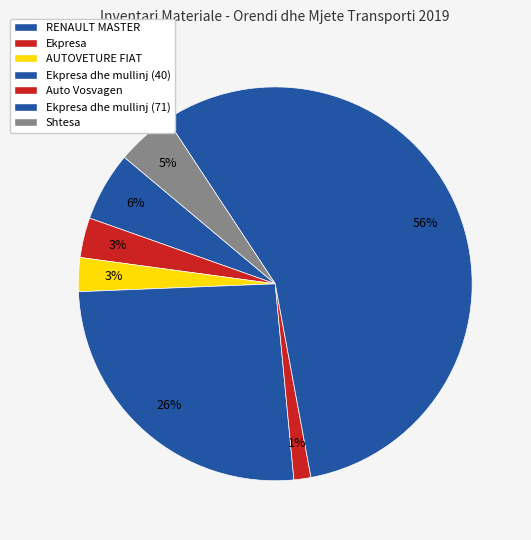

How many segments does this pie chart have?

7